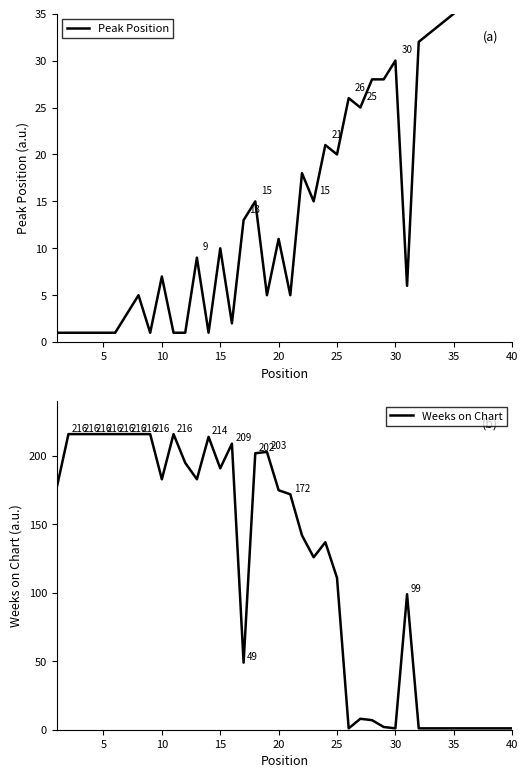

How many interior local valleys does the Weeks on Chart series have?

7